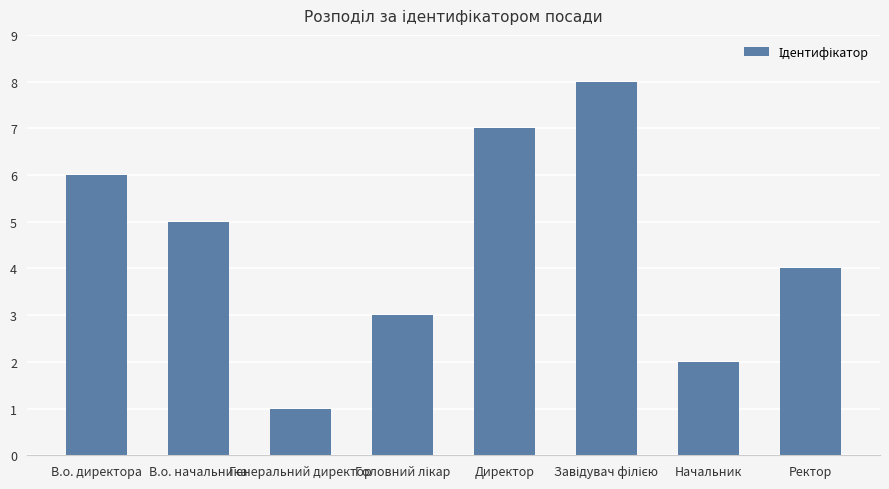

Where is the data nearest to the value 4?

Ректор